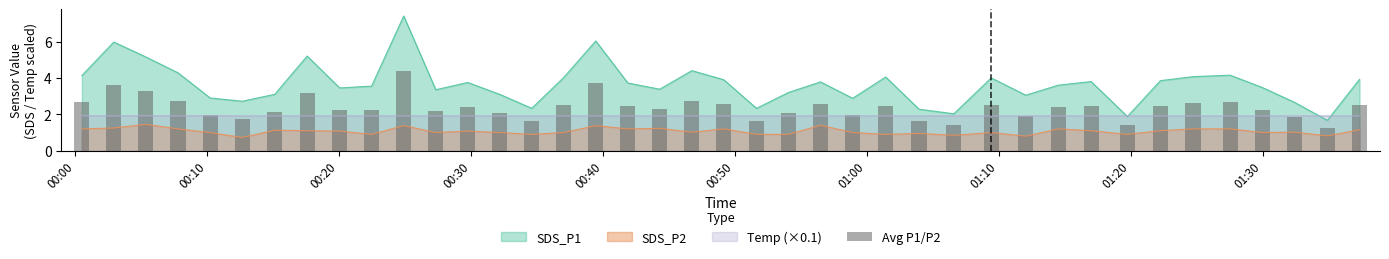

Is it true that the value at 00:00 is 3.7?

False